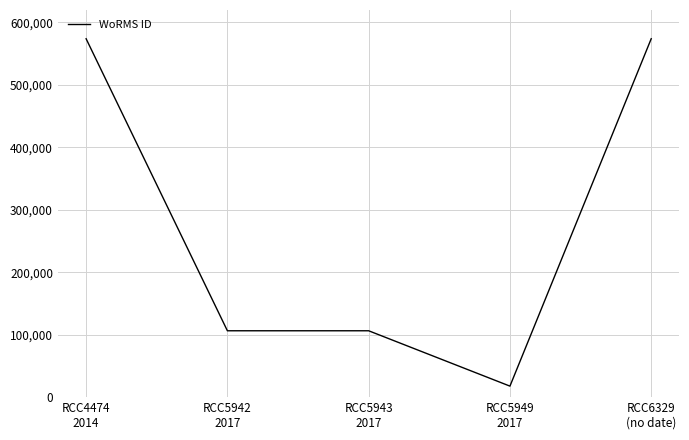

What is the minimum value shown in the chart?

17641